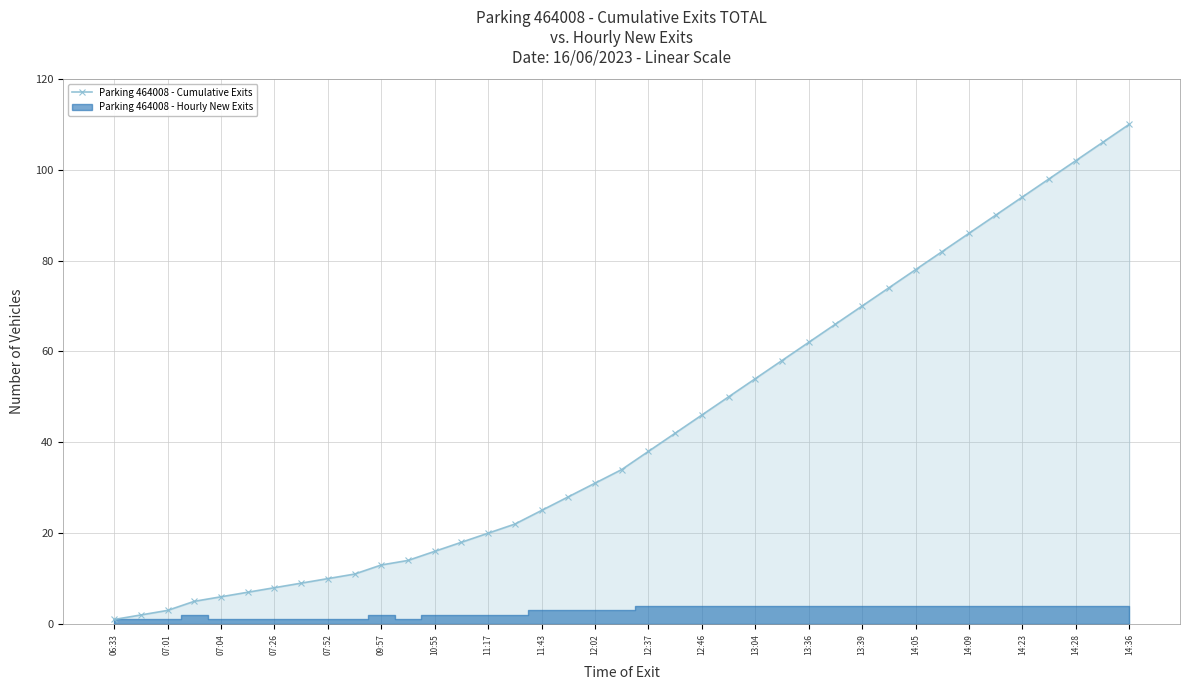

The Parking 464008 - Cumulative Exits series shows 28 at 13:04. True or false?

False